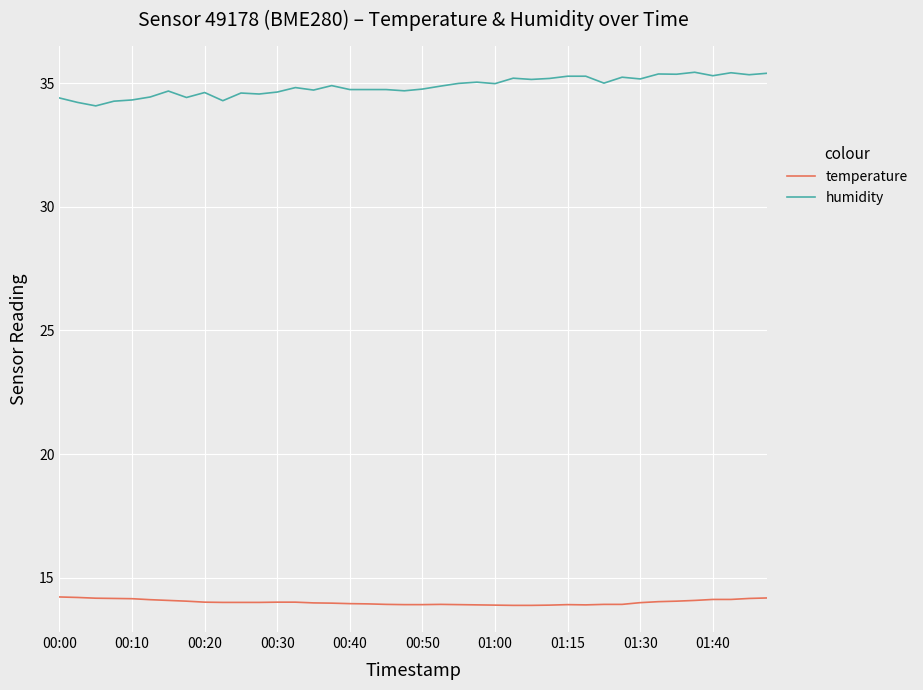

What is the average value of the humidity series?

34.9